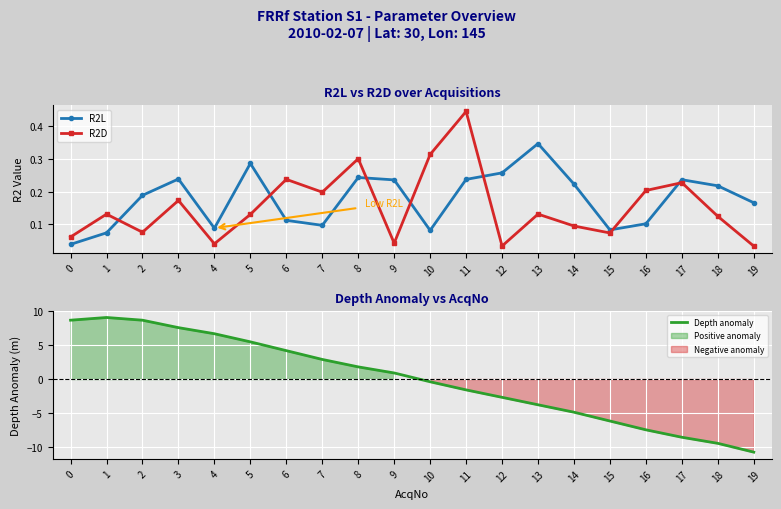

Is the value of R2D at 16 greater than the value of R2L at 7?

Yes